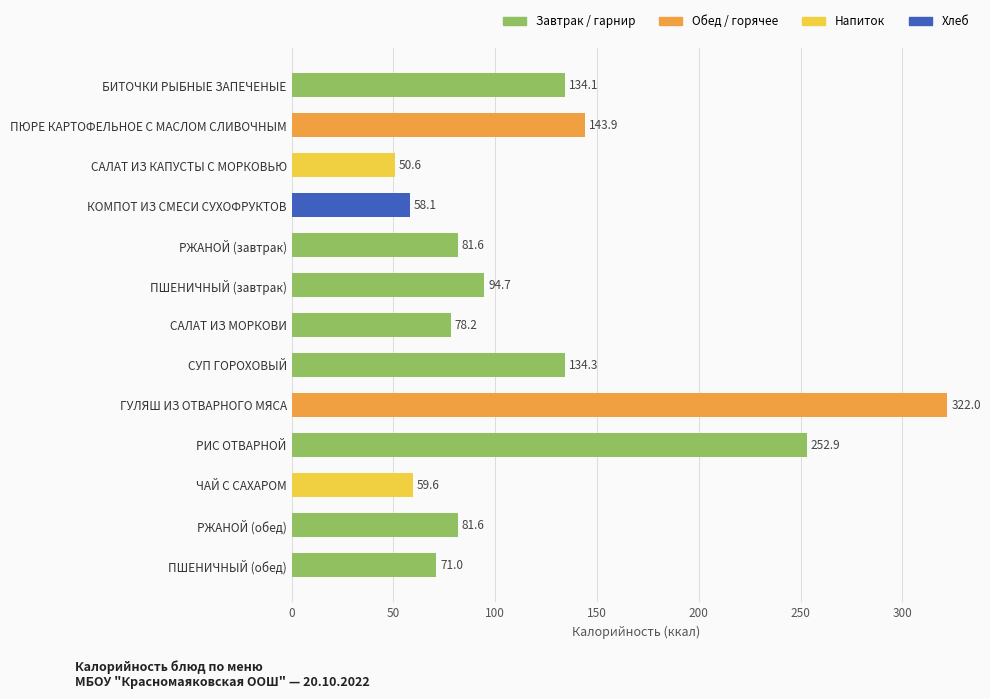

Which has a higher value, ПШЕНИЧНЫЙ (завтрак) or САЛАТ ИЗ КАПУСТЫ С МОРКОВЬЮ?

ПШЕНИЧНЫЙ (завтрак)